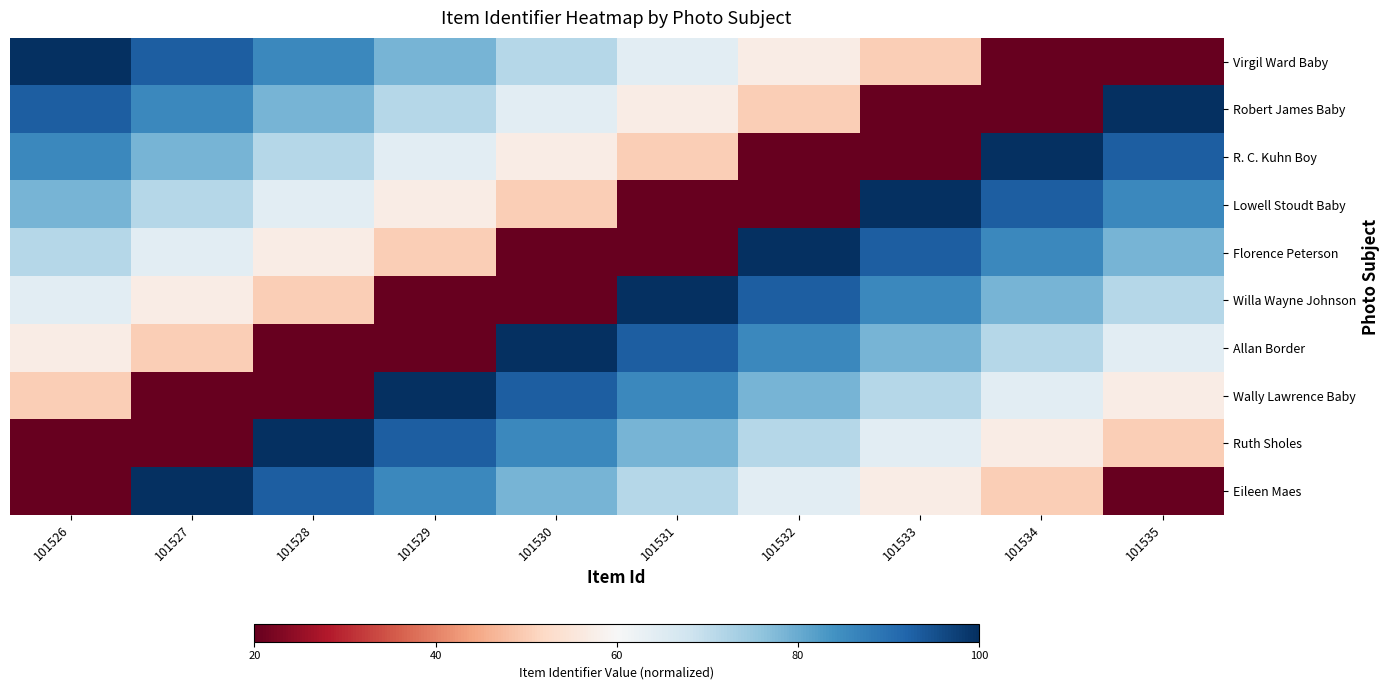

Reading left to right, what are all the values shown in this chart?

Virgil Ward Baby: 101526=100.0	101527=92.9	101528=85.7	101529=78.6	101530=71.4	101531=64.3	101532=57.1	101533=50.0	101534=7.1	101535=0.0
Robert James Baby: 101526=92.9	101527=85.7	101528=78.6	101529=71.4	101530=64.3	101531=57.1	101532=50.0	101533=7.1	101534=0.0	101535=100.0
R. C. Kuhn Boy: 101526=85.7	101527=78.6	101528=71.4	101529=64.3	101530=57.1	101531=50.0	101532=7.1	101533=0.0	101534=100.0	101535=92.9
Lowell Stoudt Baby: 101526=78.6	101527=71.4	101528=64.3	101529=57.1	101530=50.0	101531=7.1	101532=0.0	101533=100.0	101534=92.9	101535=85.7
Florence Peterson: 101526=71.4	101527=64.3	101528=57.1	101529=50.0	101530=7.1	101531=0.0	101532=100.0	101533=92.9	101534=85.7	101535=78.6
Willa Wayne Johnson: 101526=64.3	101527=57.1	101528=50.0	101529=7.1	101530=0.0	101531=100.0	101532=92.9	101533=85.7	101534=78.6	101535=71.4
Allan Border: 101526=57.1	101527=50.0	101528=7.1	101529=0.0	101530=100.0	101531=92.9	101532=85.7	101533=78.6	101534=71.4	101535=64.3
Wally Lawrence Baby: 101526=50.0	101527=7.1	101528=0.0	101529=100.0	101530=92.9	101531=85.7	101532=78.6	101533=71.4	101534=64.3	101535=57.1
Ruth Sholes: 101526=7.1	101527=0.0	101528=100.0	101529=92.9	101530=85.7	101531=78.6	101532=71.4	101533=64.3	101534=57.1	101535=50.0
Eileen Maes: 101526=0.0	101527=100.0	101528=92.9	101529=85.7	101530=78.6	101531=71.4	101532=64.3	101533=57.1	101534=50.0	101535=7.1